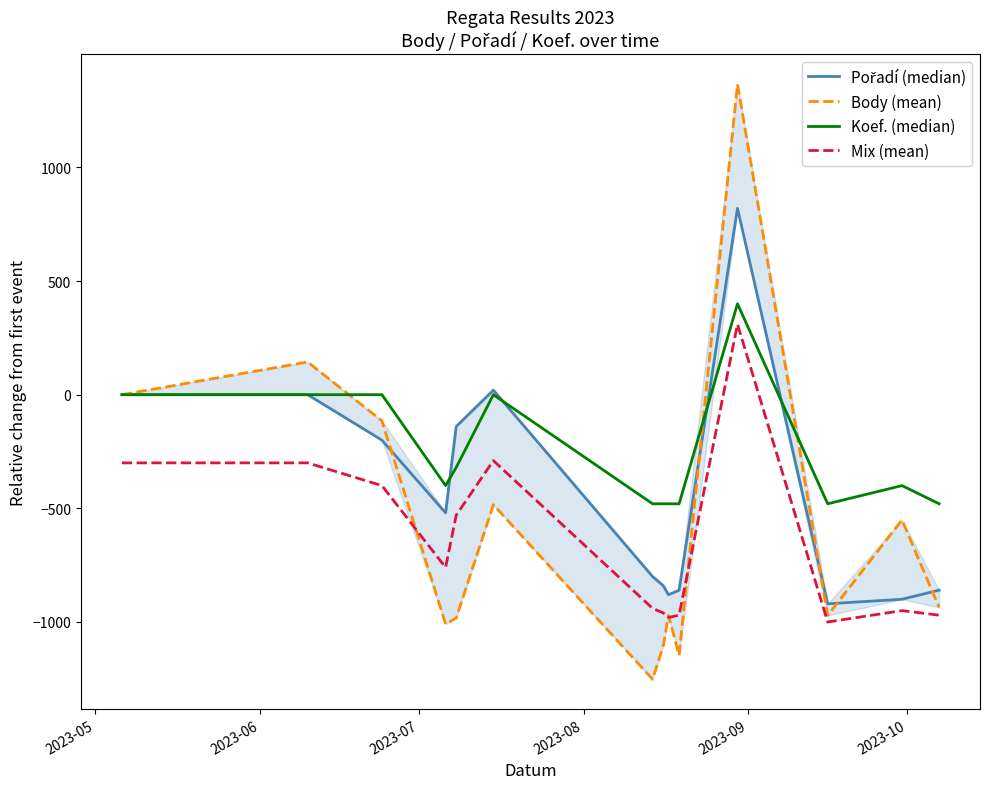

Which series has the largest total across all categories?

Koef. (median)